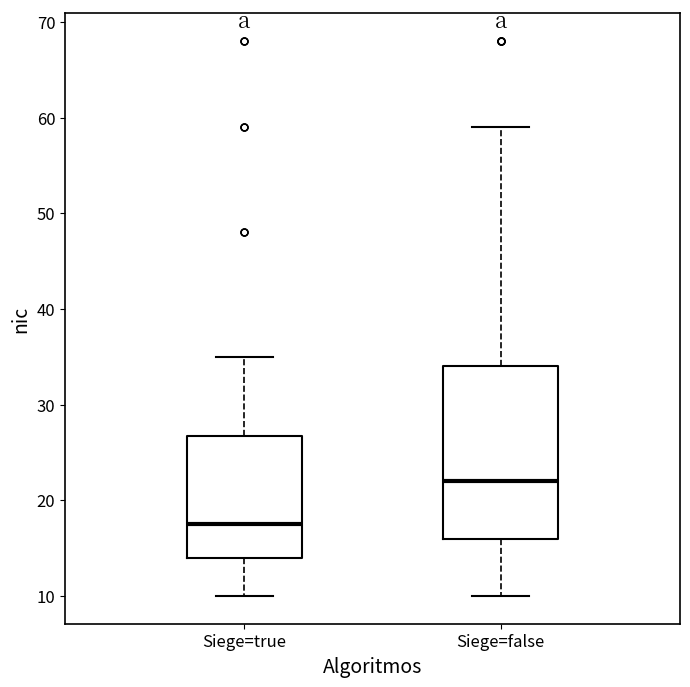

Which box's median line is the highest?

Siege=false